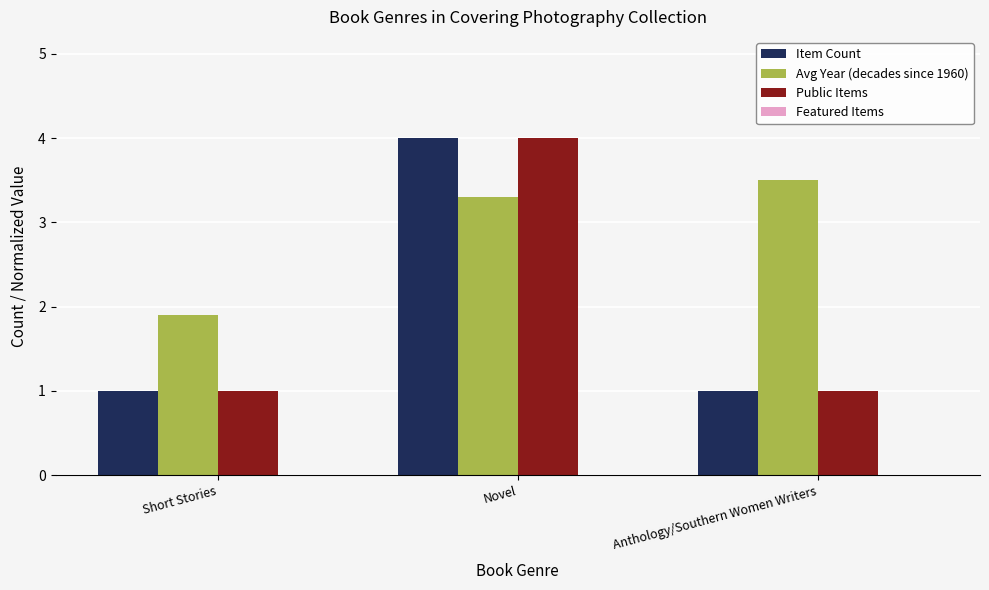

What is the sum of all Item Count values?

6.0